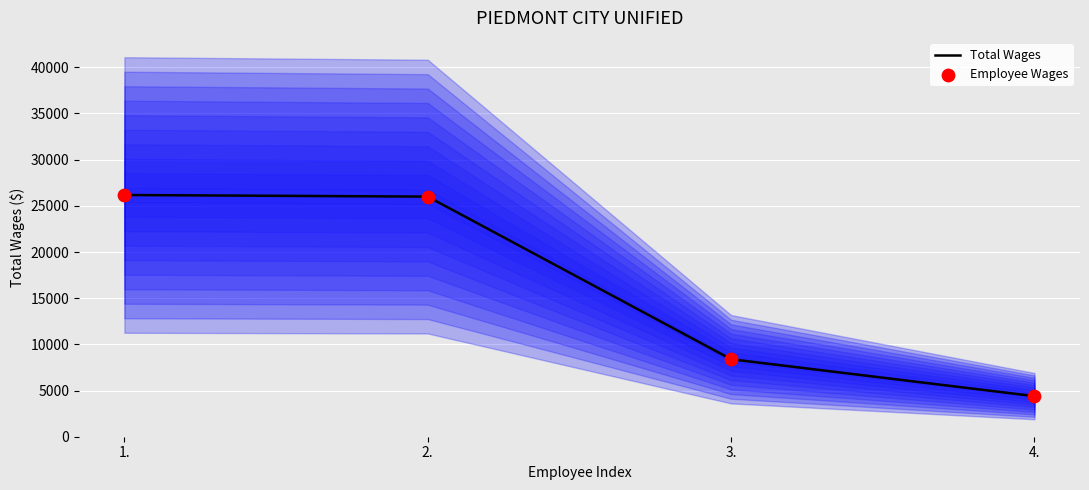

At how many categories does at least one series exceed 8334?

3